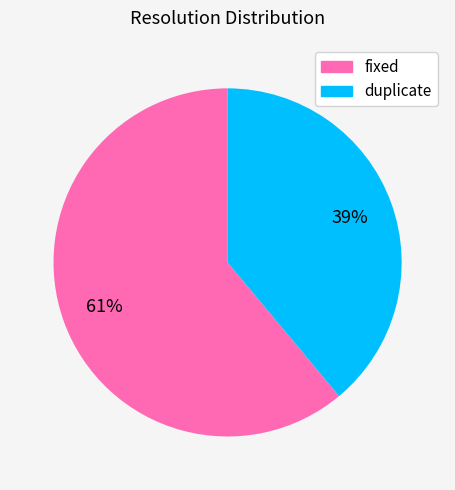

How many segments does this pie chart have?

2